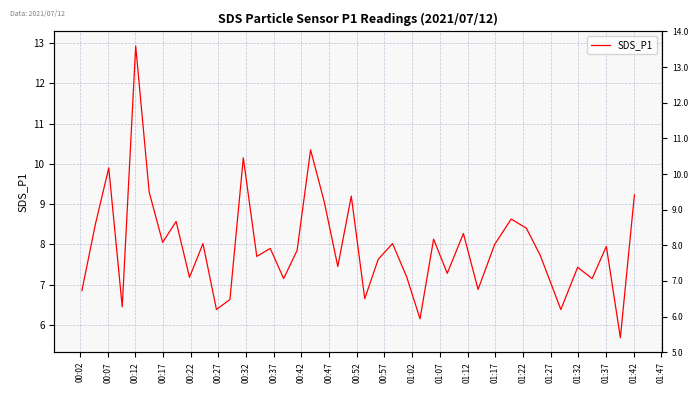

How many lines are shown in the chart?

1